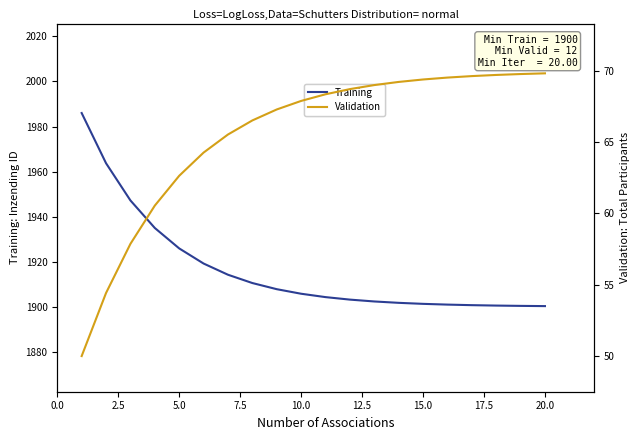

True or false: Validation and Training cross at least once.

False